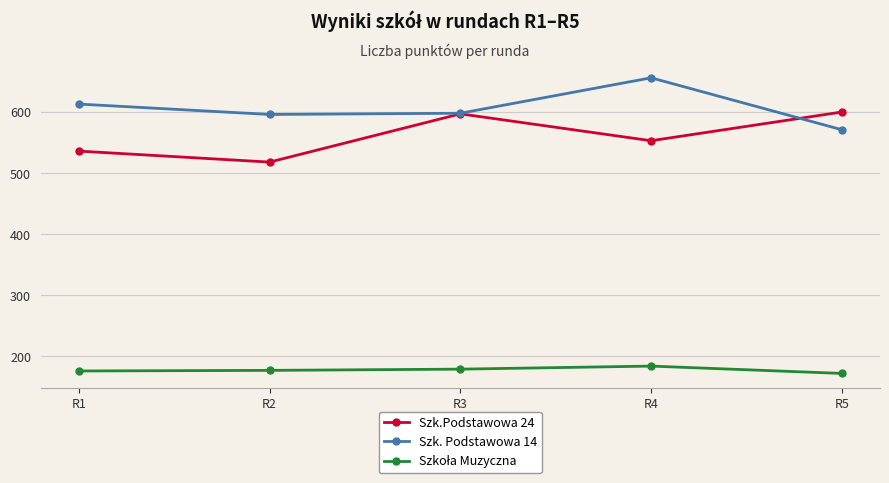

Does the chart have visible grid lines?

Yes